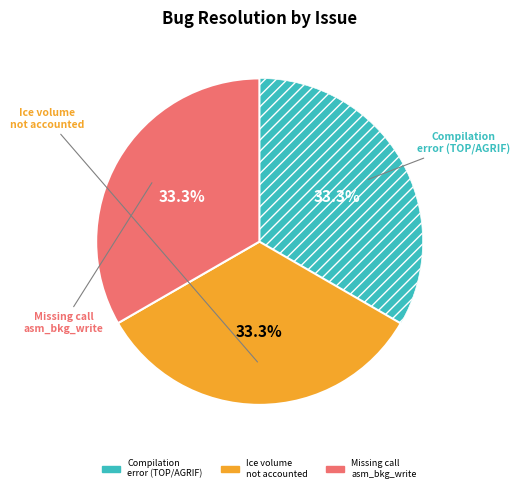

Is there any slice that represents more than half of the pie?

No